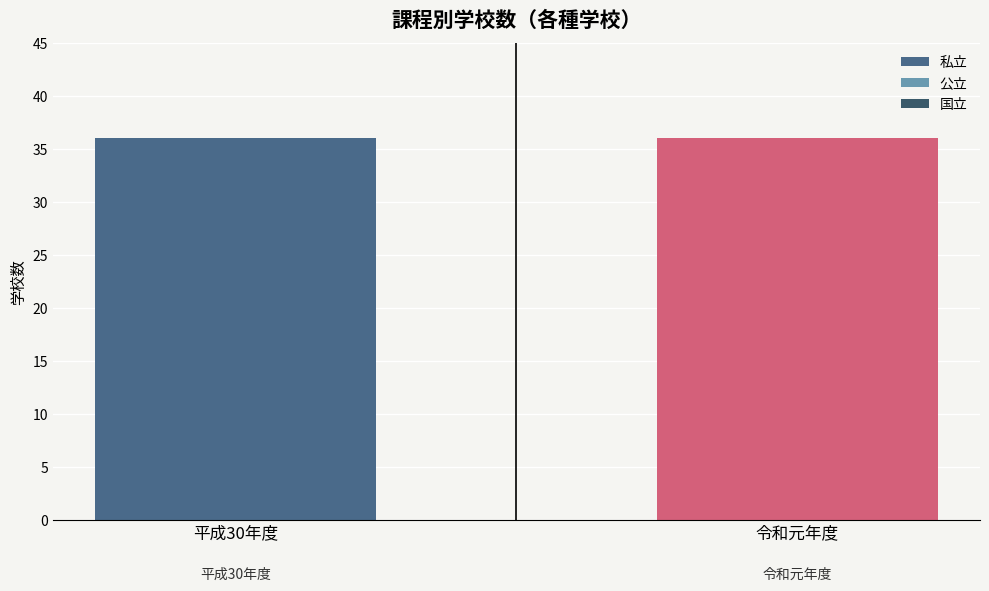

Is it true that 私立 equals 14 at 令和元年度?

False